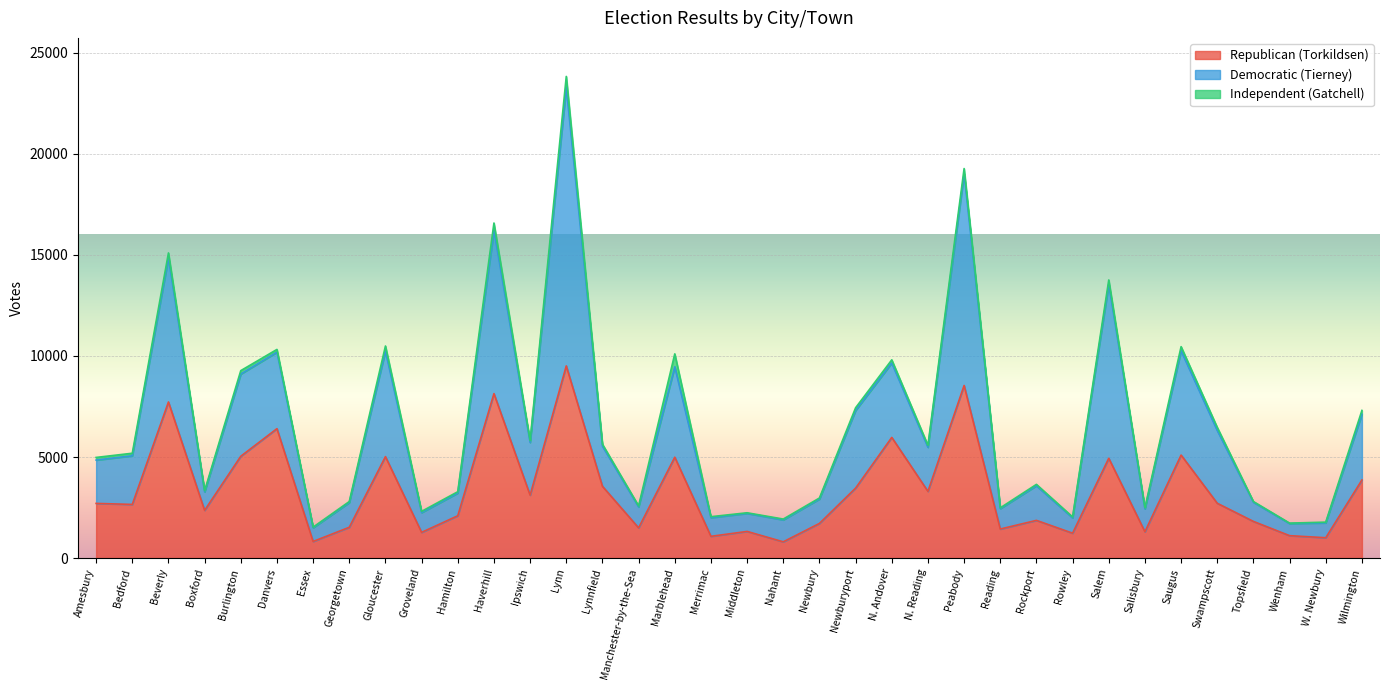

At which category is the sum across all series the highest?

Lynn